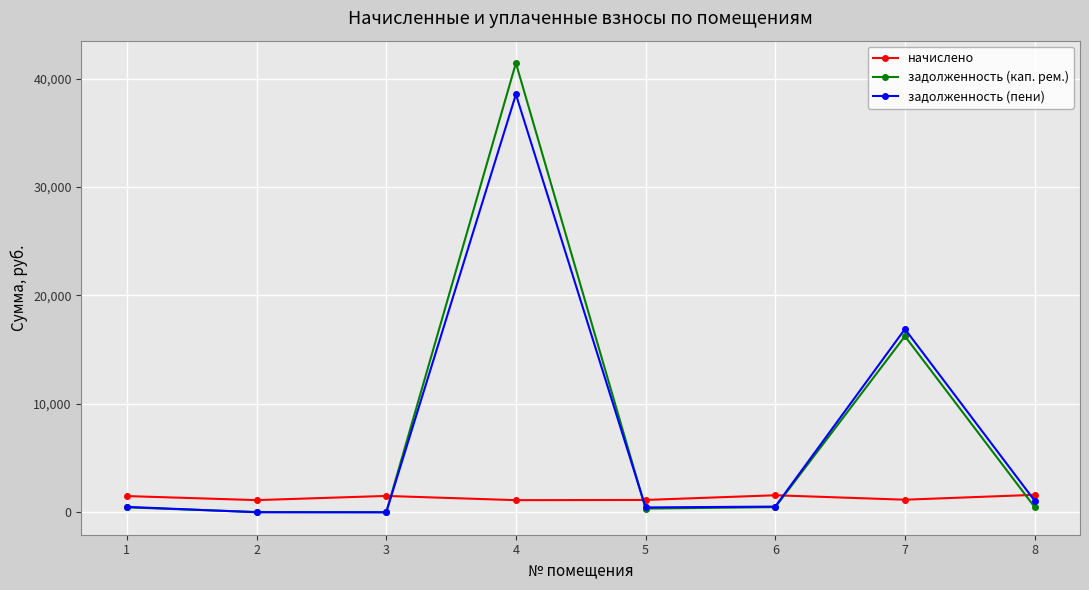

The value of начислено at 3 is 1506.2. True or false?

True